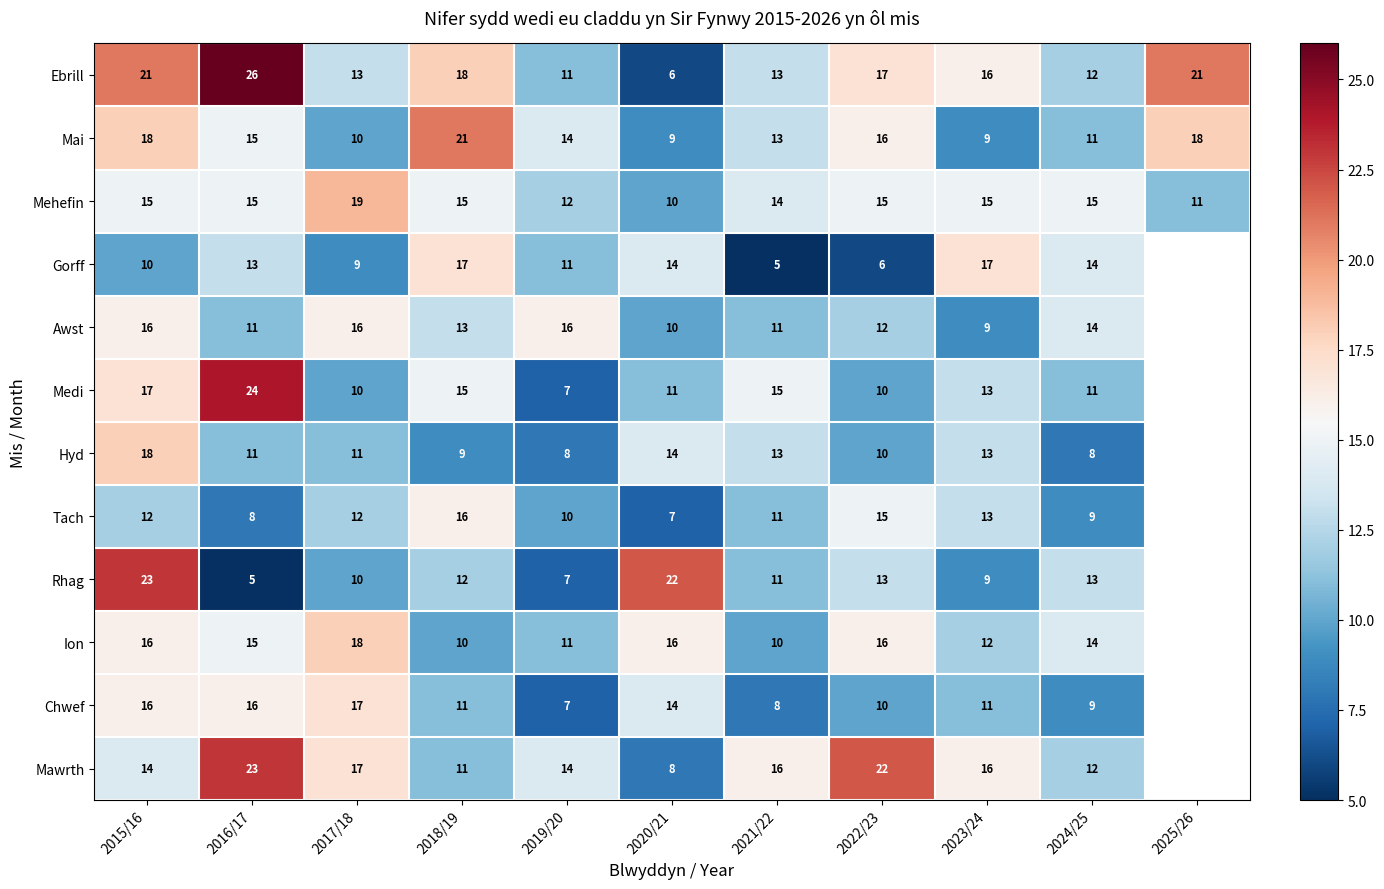

What is the total value across all series at 2022/23?

162